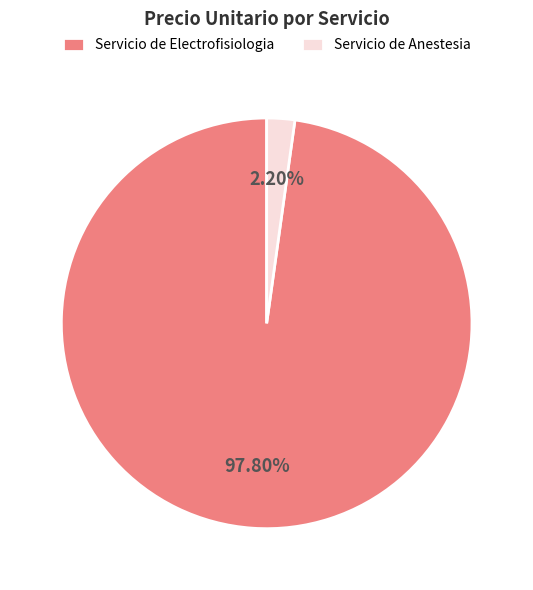

Is there any slice that represents more than half of the pie?

Yes